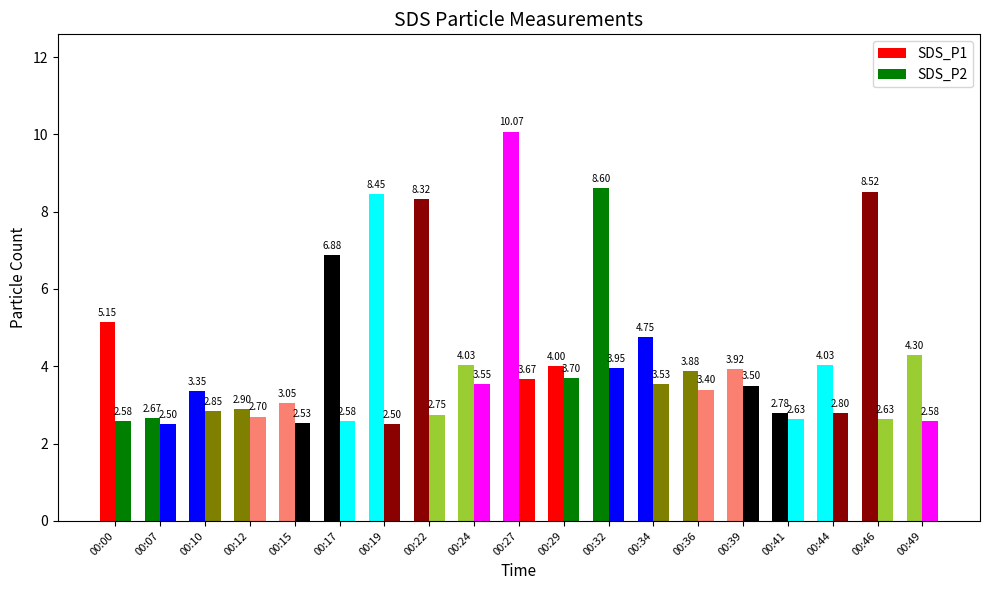

Are the bars grouped side by side (vs. stacked)?

Yes